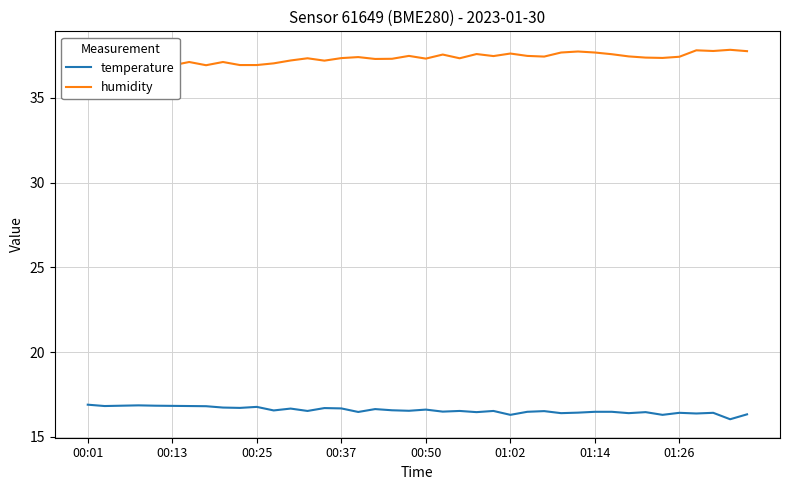

What is the difference between the highest and lowest values at 38?

21.8